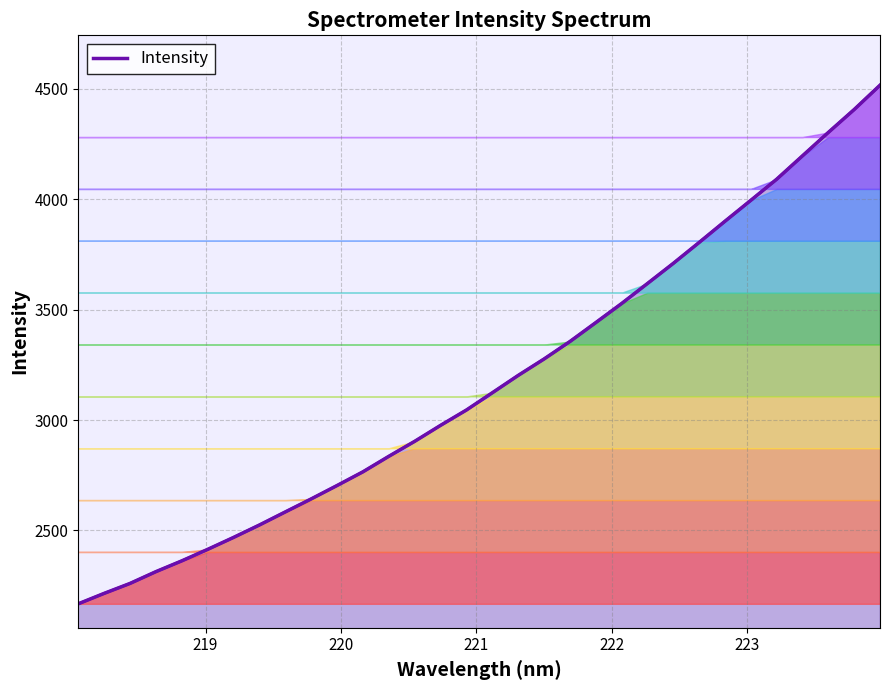

Does the chart have visible grid lines?

Yes